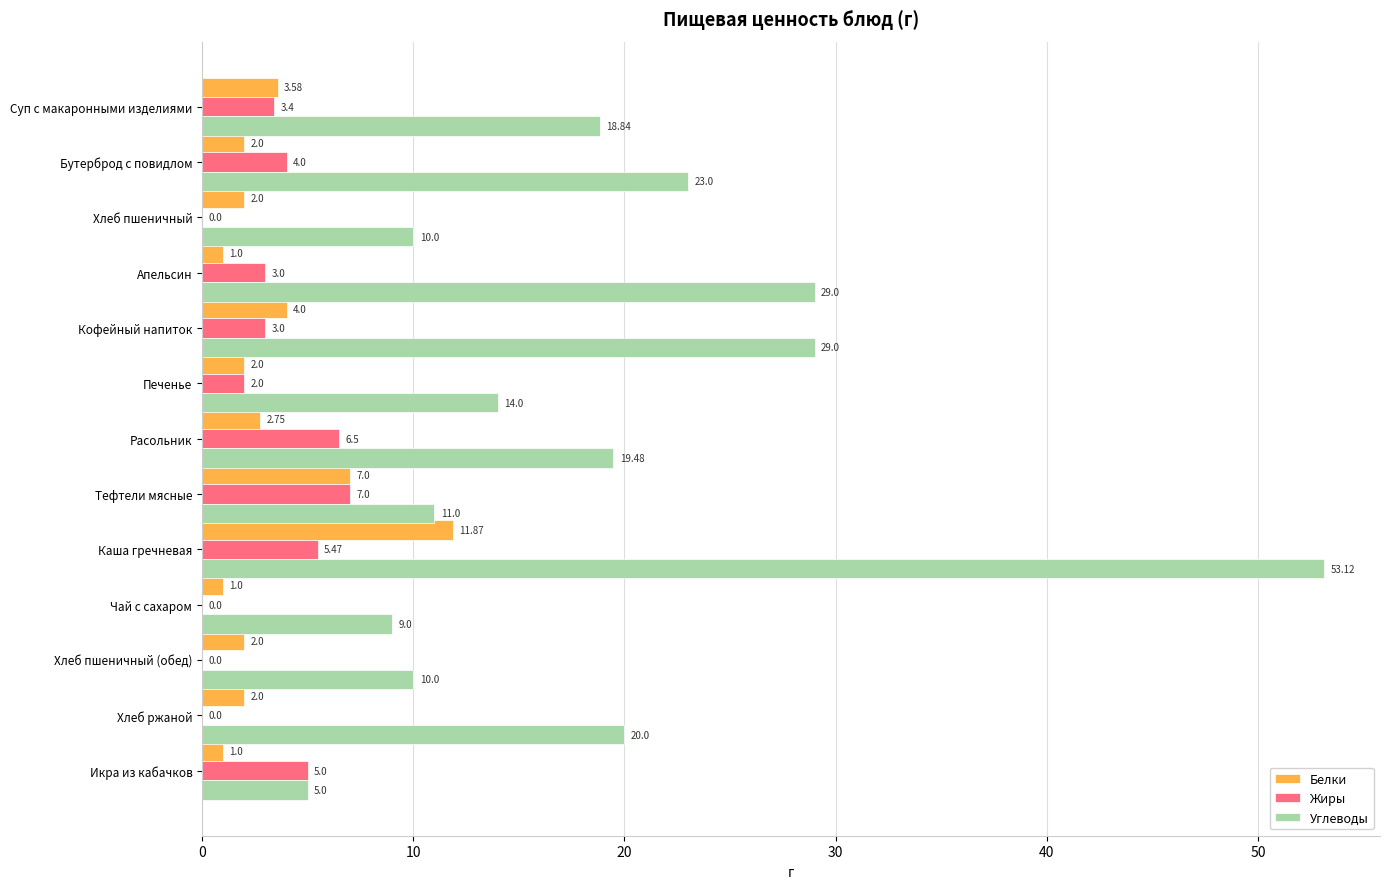

At which label is Белки closest to 6?

Тефтели мясные